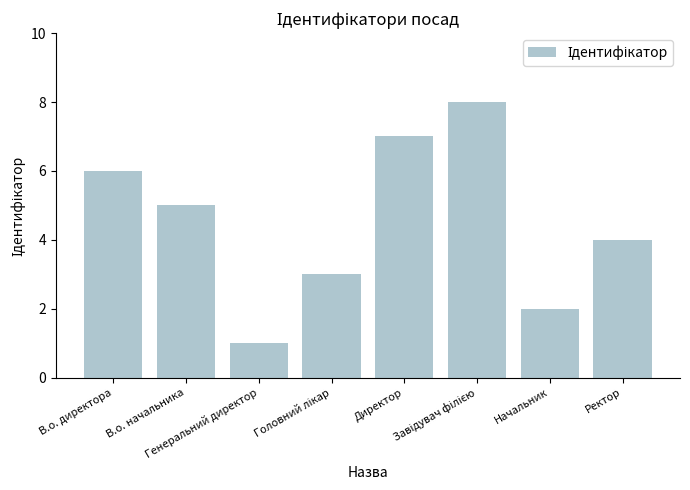

Which has a higher value, Ректор or Директор?

Директор